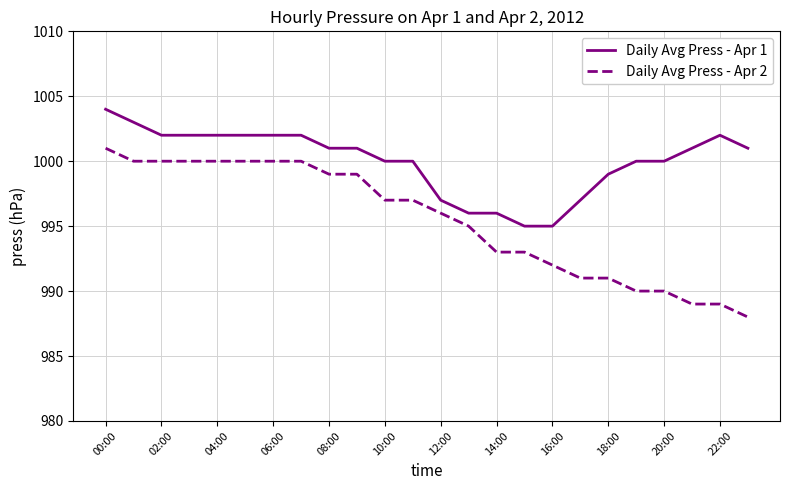

Which series has the largest total across all categories?

Daily Avg Press - Apr 1